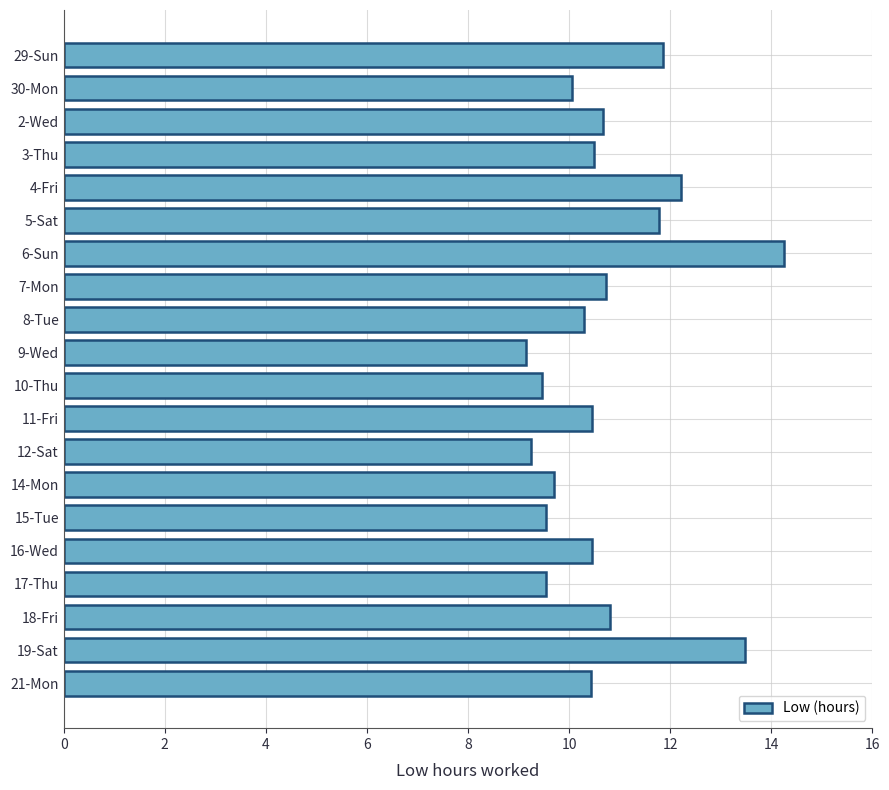

True or false: the data shows 16.0 at 29-Sun.

False